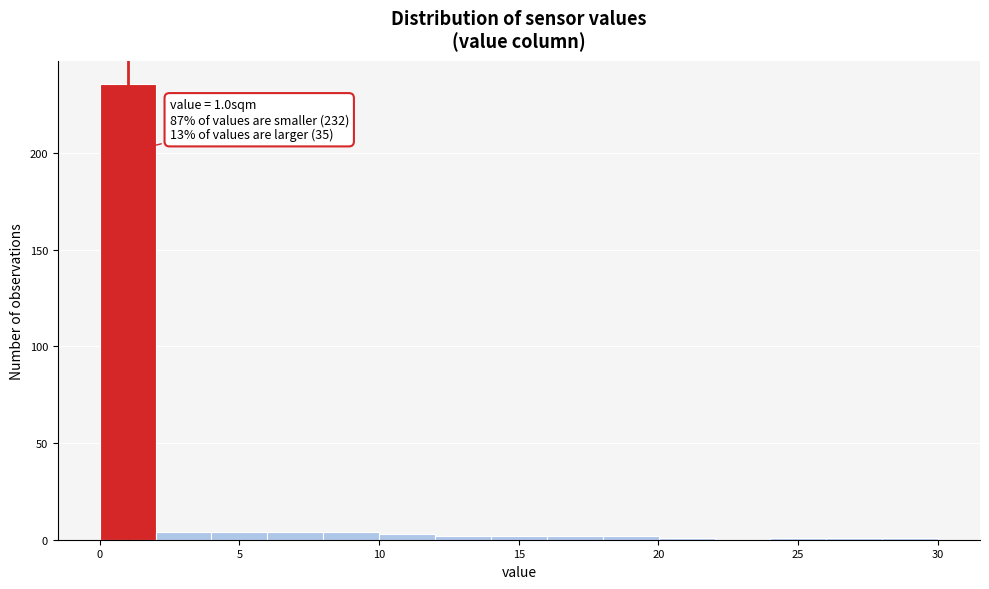

Which range on the x-axis has the tallest bar?

0 to 2